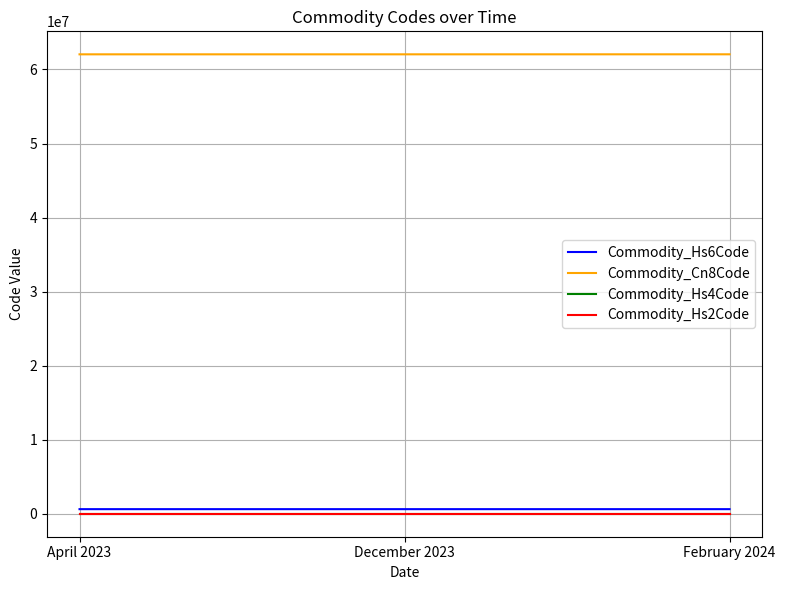

What is the sum of all Commodity_Hs4Code values?

18612